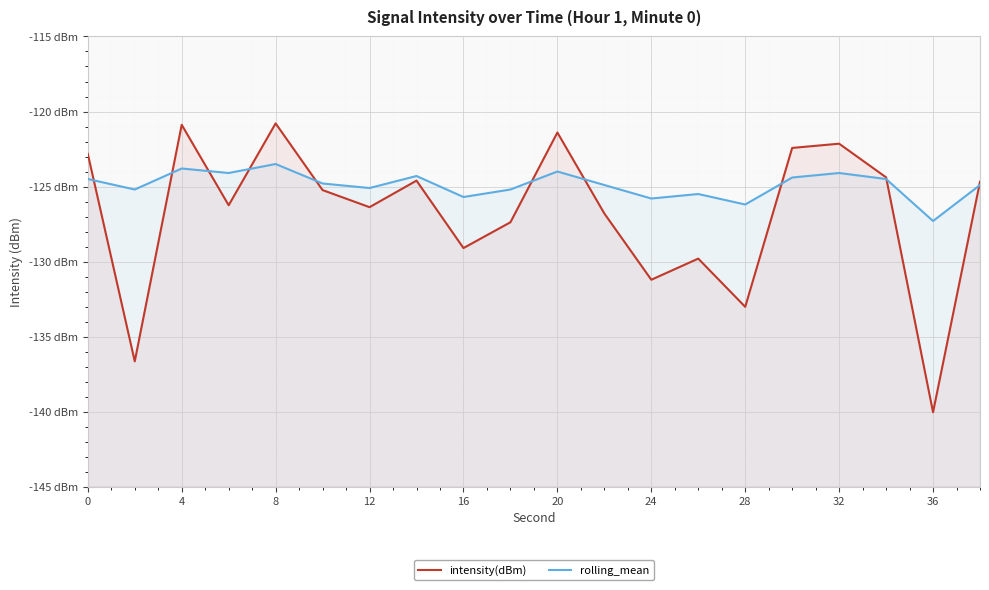

What is the lowest value of the rolling_mean series?

-127.3